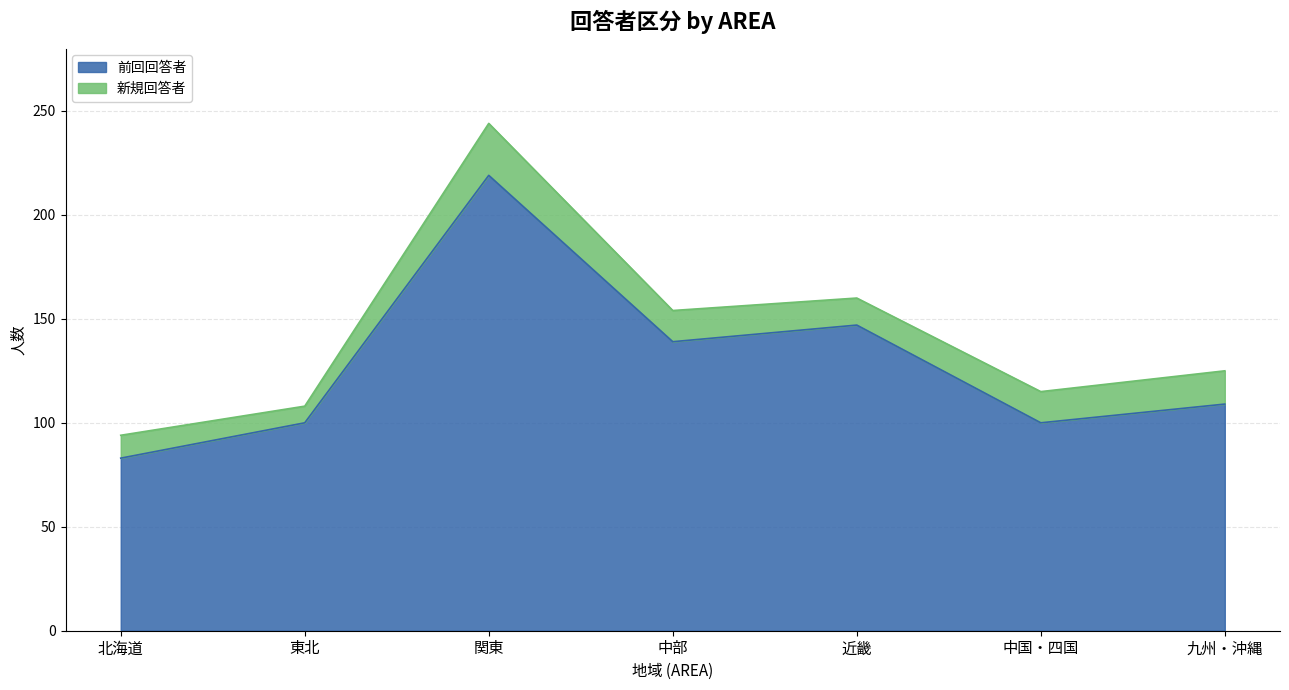

What is the greatest value displayed?

219